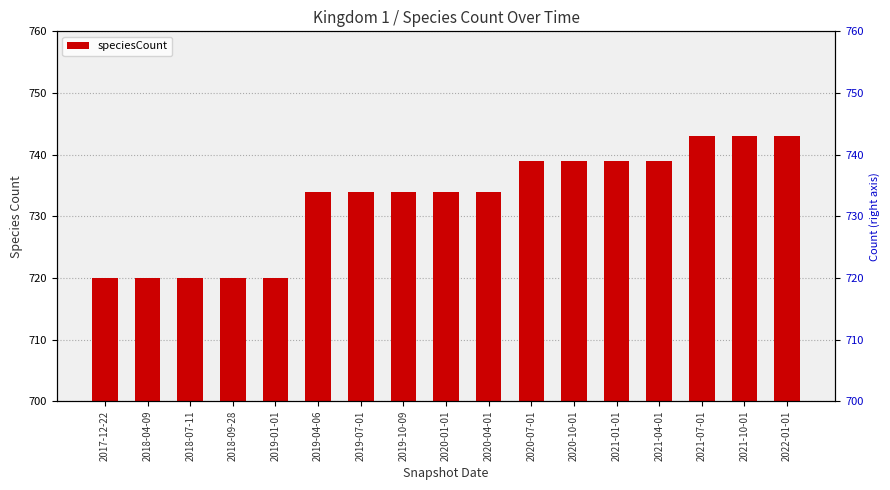

Is it true that the value at 2021-10-01 is 743?

True